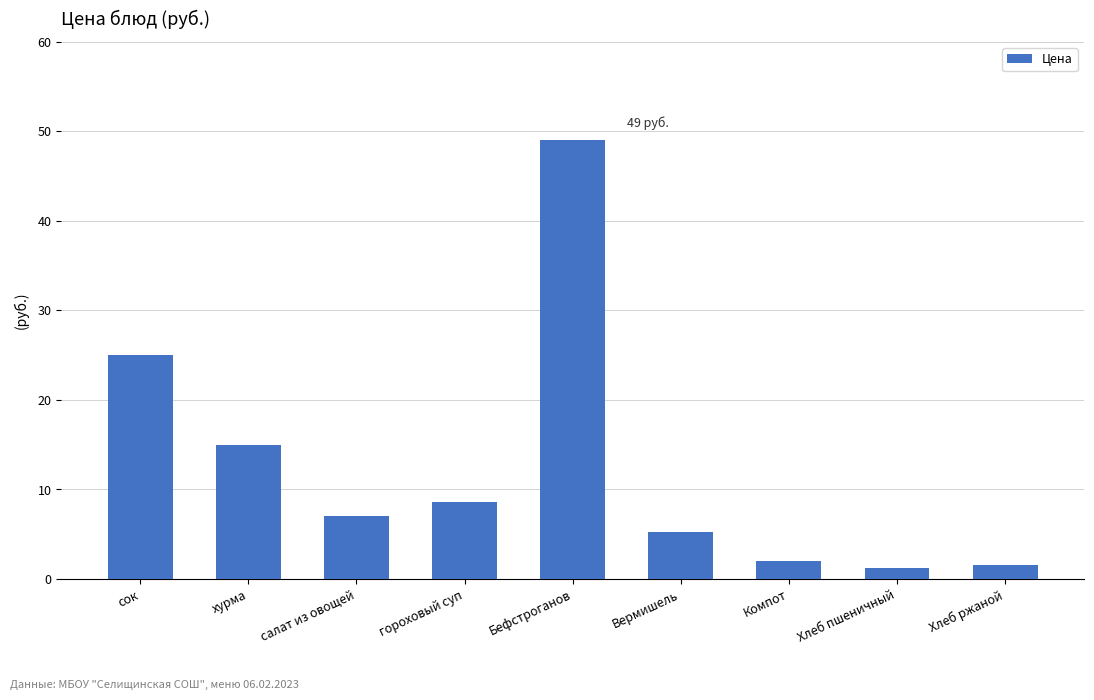

The value at хурма is 15.0. True or false?

True